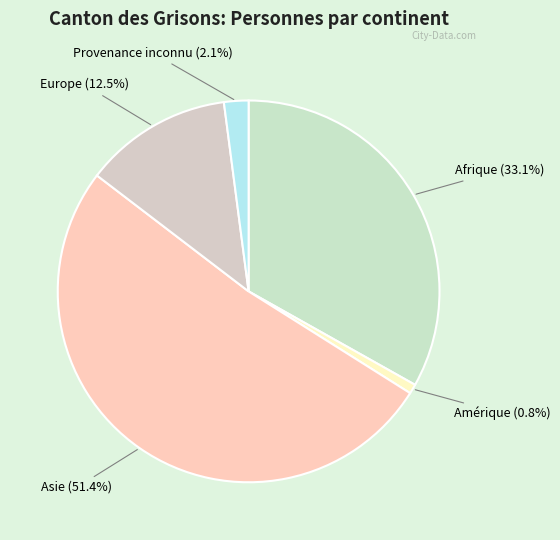

Count the number of slices in the pie.

5